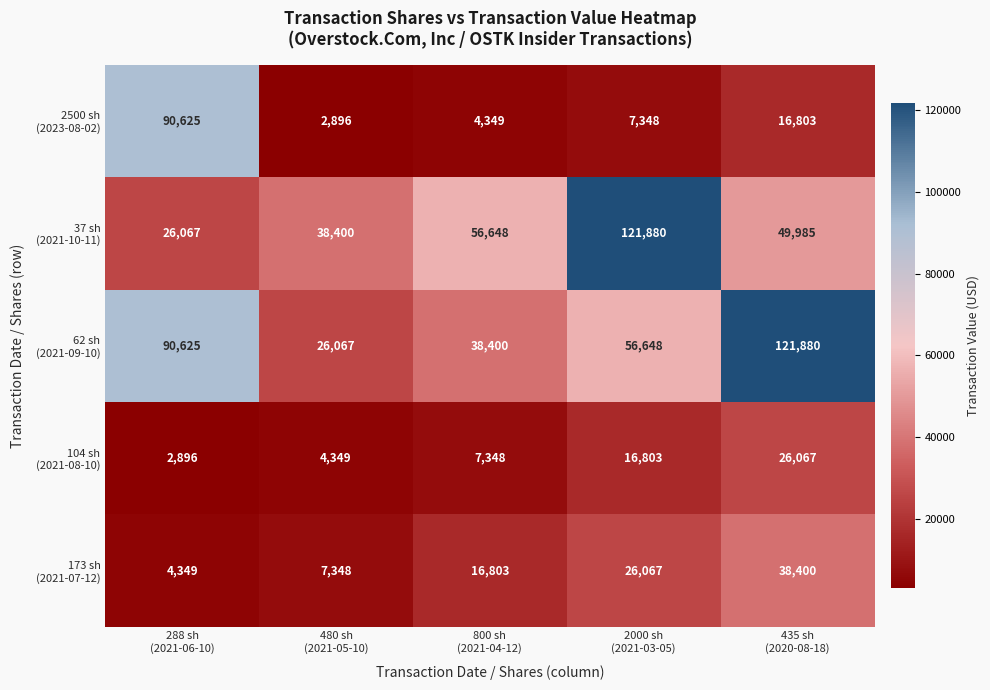

At how many categories does at least one series exceed 16986?

5